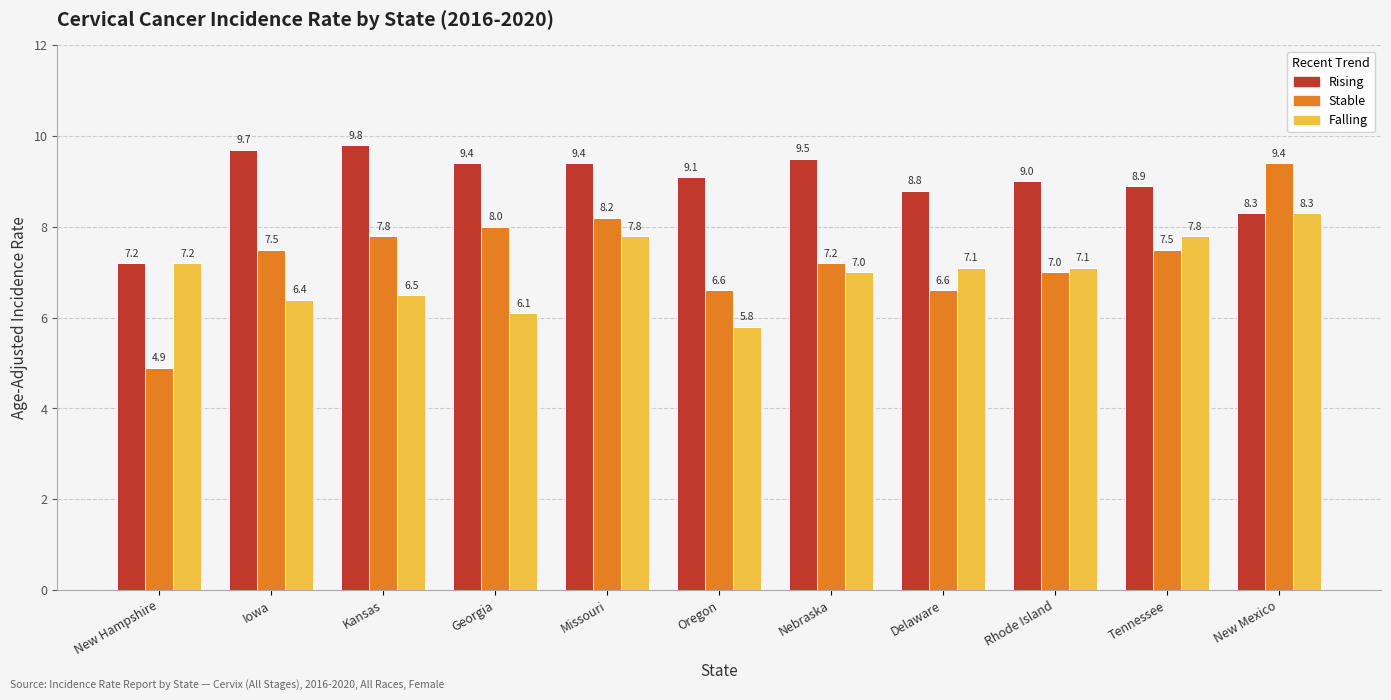

How many groups of bars are there?

11